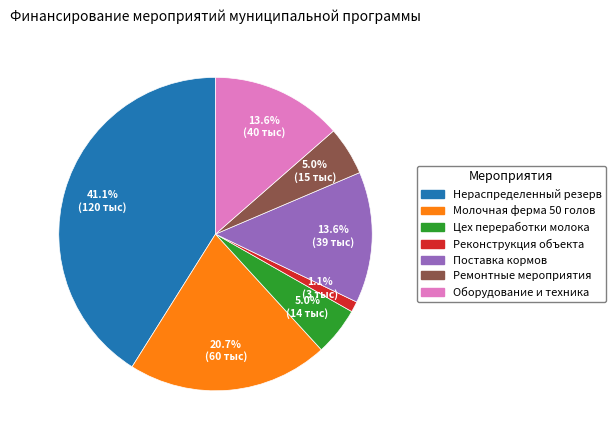

Is there any slice that represents more than half of the pie?

No